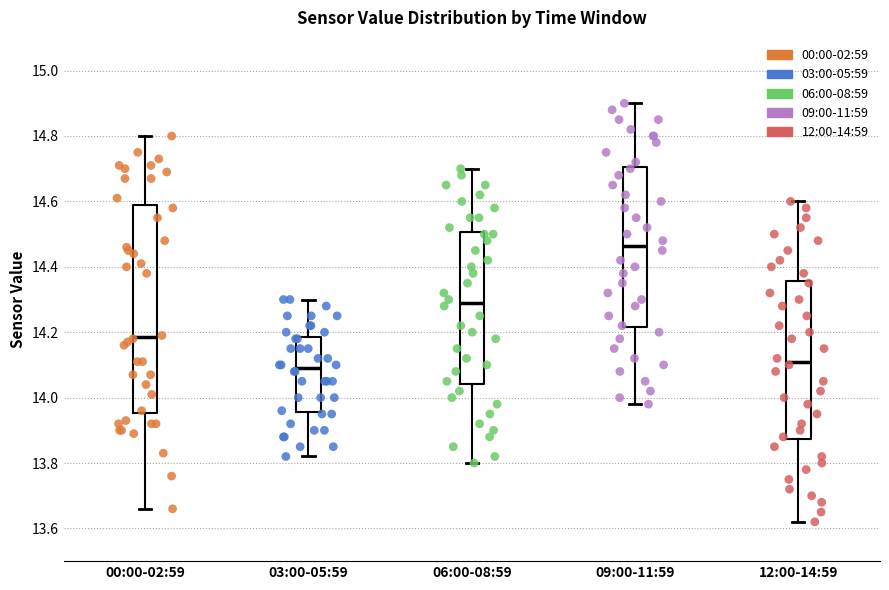

Reading left to right, read every box against the y-axis: the position of its median line, the range the box covers, and the ends of its whiskers. The values are not printed on the chart, so give them approximately, as read against the axis.

00:00-02:59: median 14.18, box 13.96 to 14.58, whiskers 13.66 to 14.80
03:00-05:59: median 14.10, box 13.96 to 14.18, whiskers 13.82 to 14.30
06:00-08:59: median 14.30, box 14.04 to 14.50, whiskers 13.80 to 14.70
09:00-11:59: median 14.46, box 14.22 to 14.70, whiskers 13.98 to 14.90
12:00-14:59: median 14.12, box 13.88 to 14.36, whiskers 13.62 to 14.60